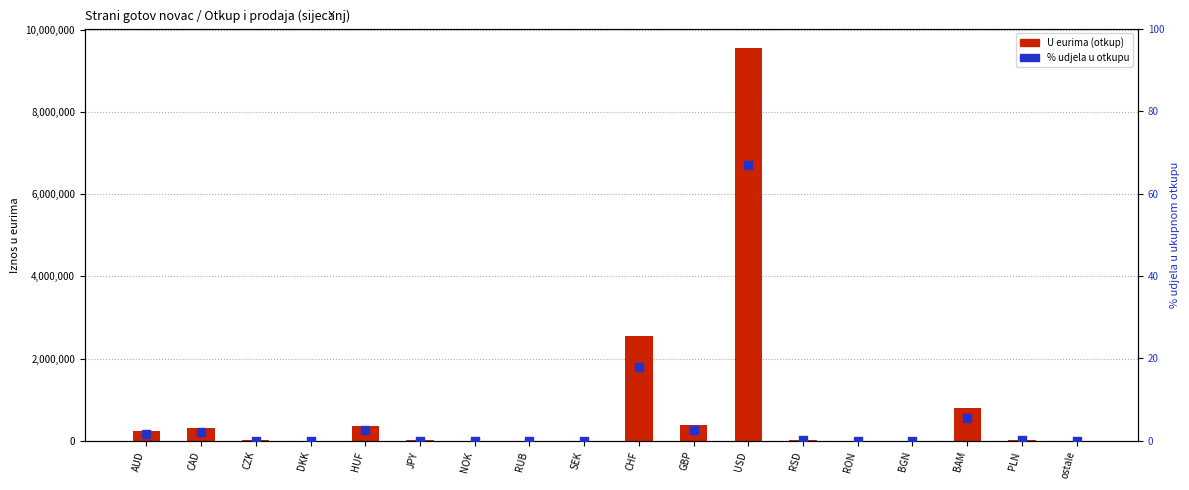

Which series reaches the minimum Y coordinate?

U eurima (otkup)